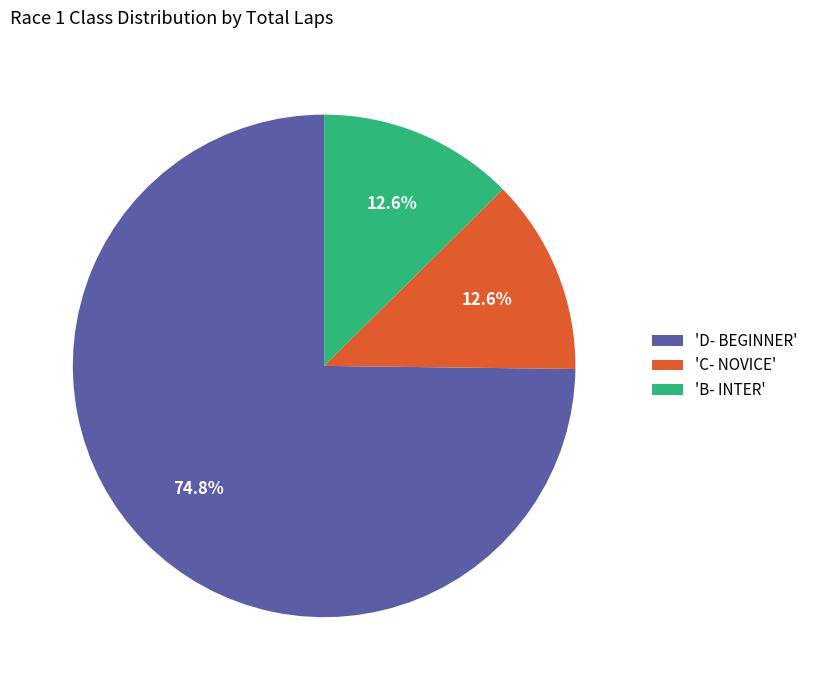

Is there any slice that represents more than half of the pie?

Yes